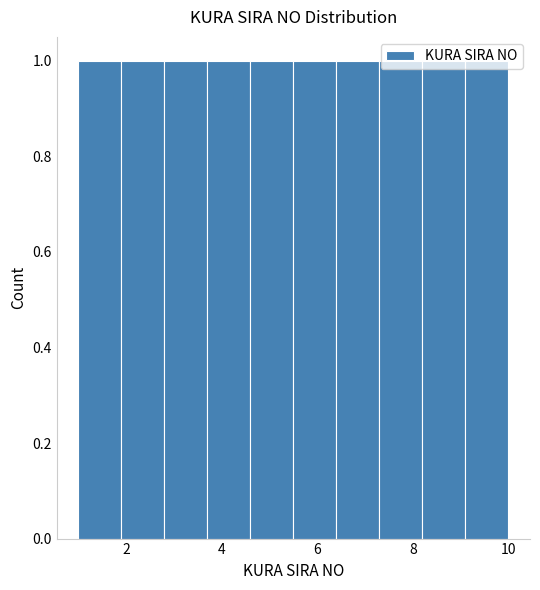

Reading left to right, transcribe this chart: for each bar, give the range it covers on the x-axis and its height. Neither the bar edges nor the heights are printed on the chart, so give them approximately, as read against the axes.

1.0 to 1.9: 1
1.9 to 2.8: 1
2.8 to 3.7: 1
3.7 to 4.6: 1
4.6 to 5.5: 1
5.5 to 6.4: 1
6.4 to 7.3: 1
7.3 to 8.2: 1
8.2 to 9.1: 1
9.1 to 10.0: 1